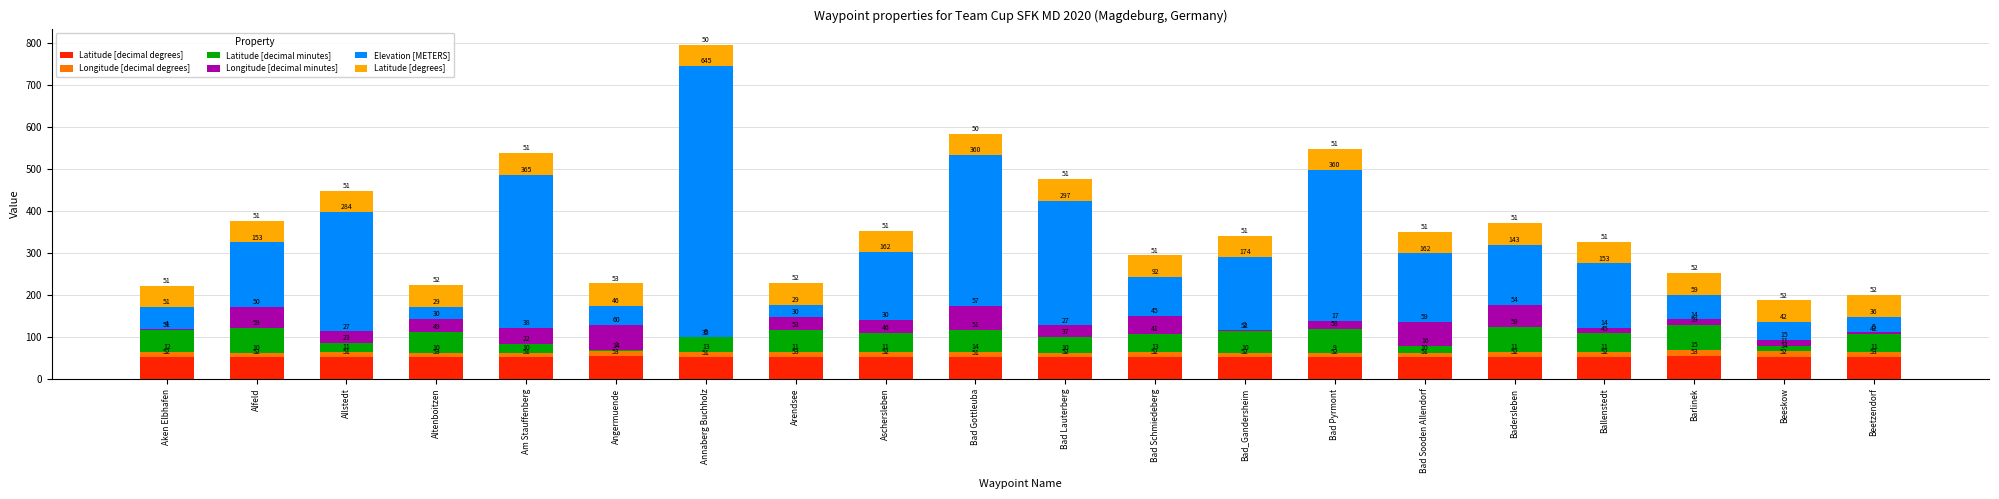

How many categories are shown in the chart?

20